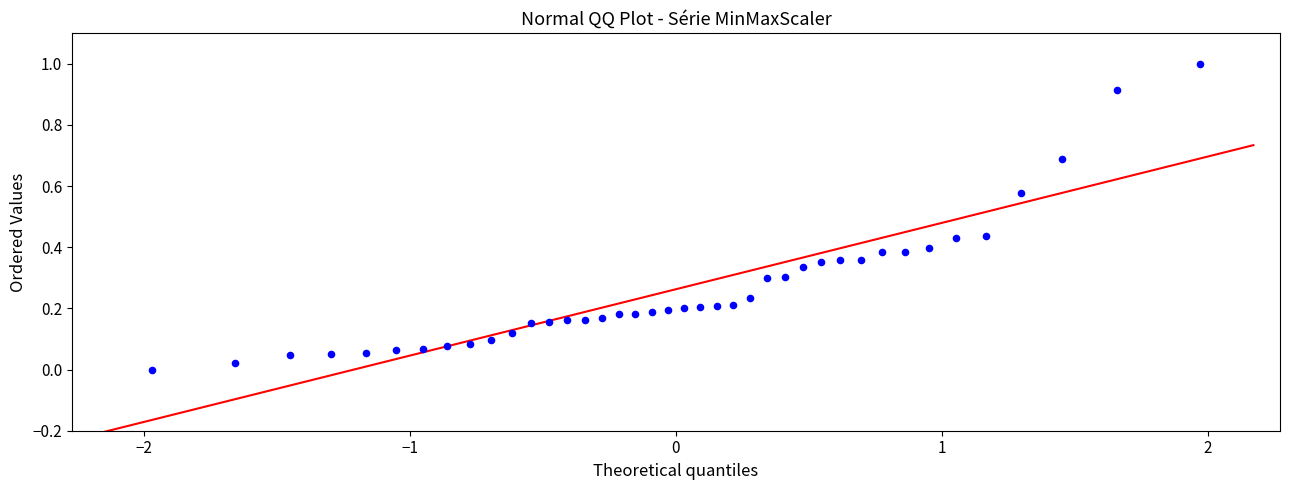

What is the range of X values (max minus min)?

3.9